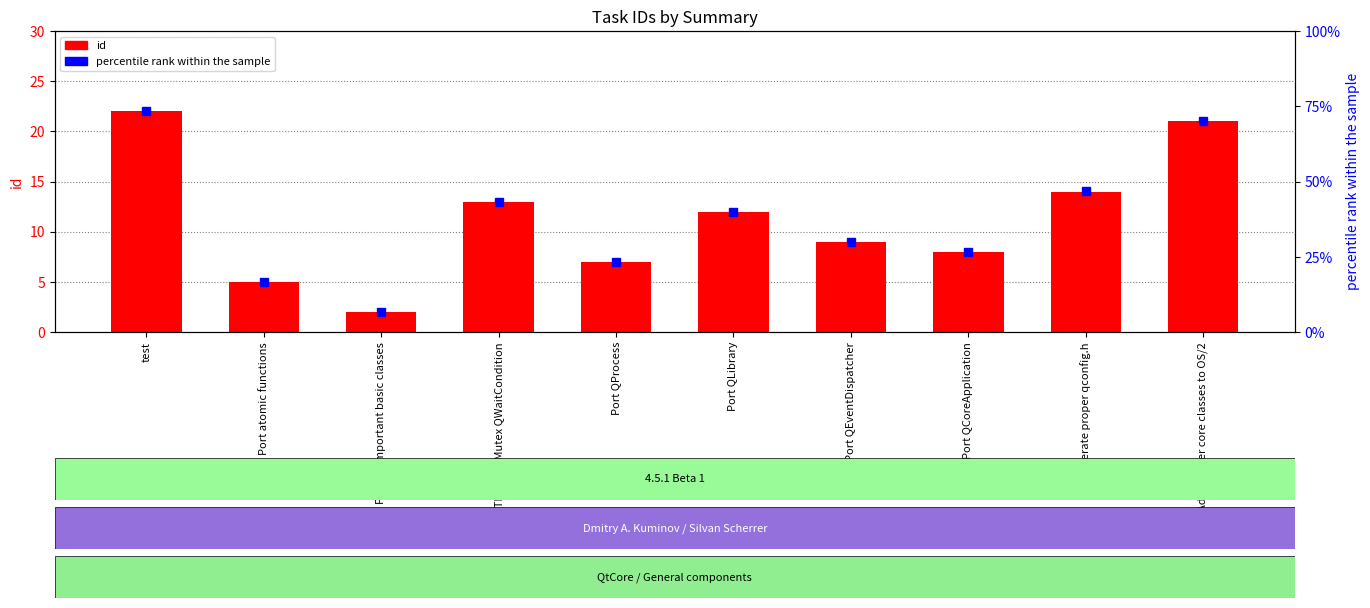

Between Port QProcess and Generate proper qconfig.h, which series saw the biggest shift?

percentile rank within the sample